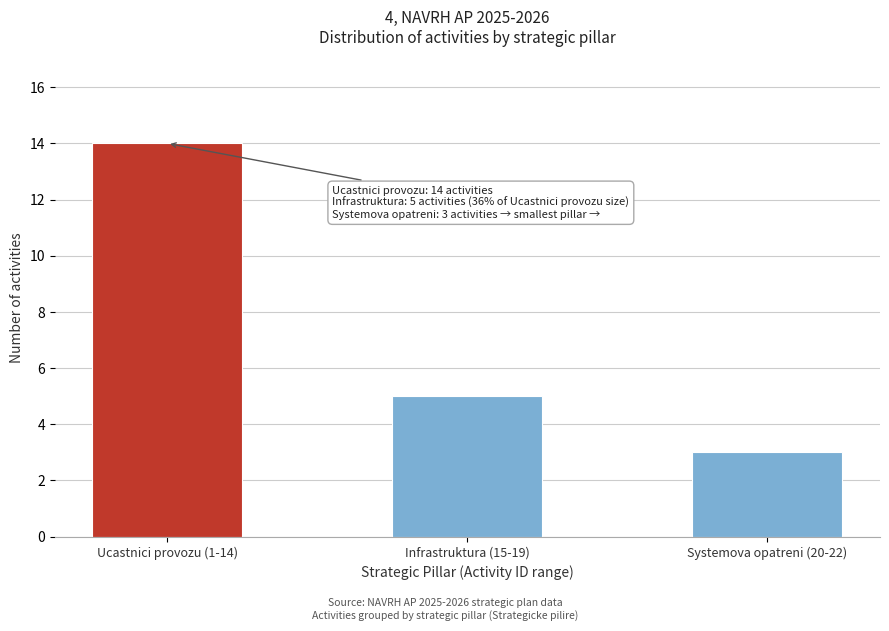

Reading left to right, transcribe all the data shown in this chart.

14	5	3